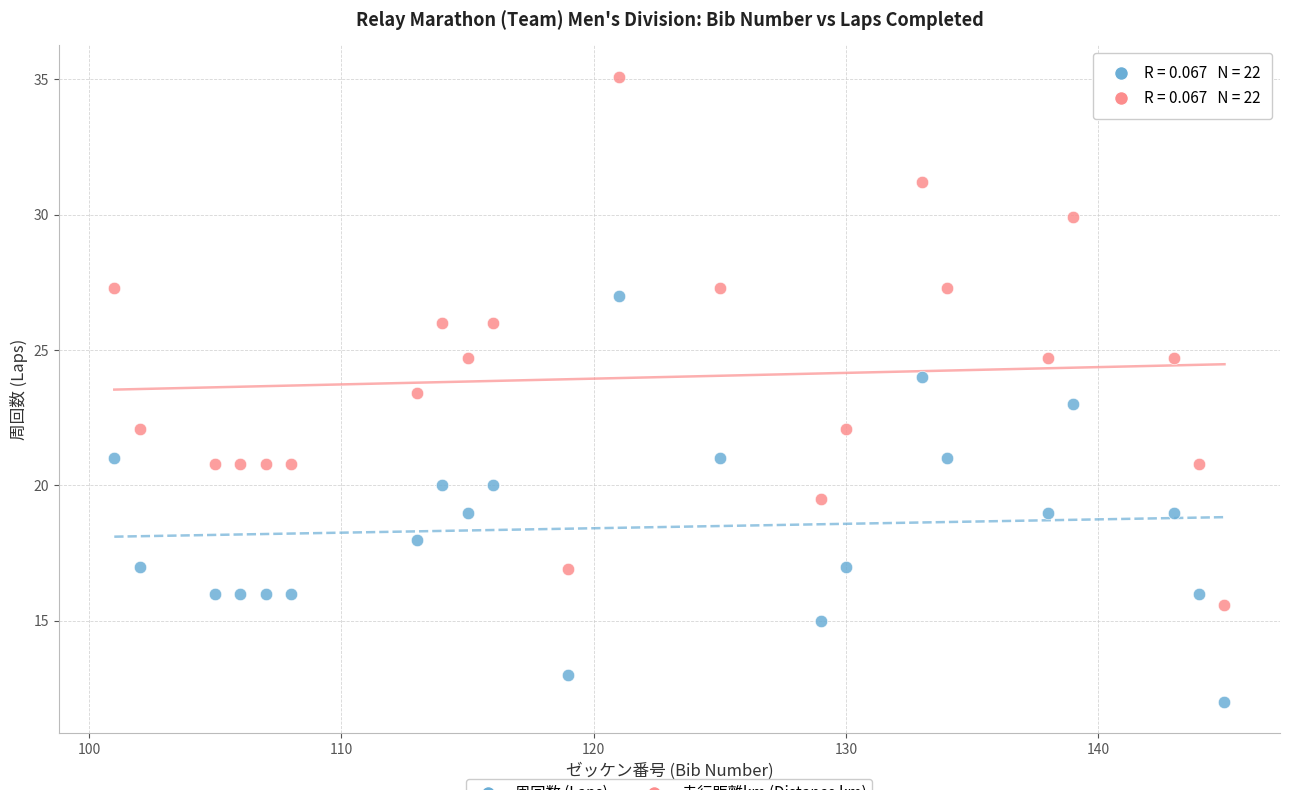

Across all data points, what is the range of X values (max minus min)?

44.0